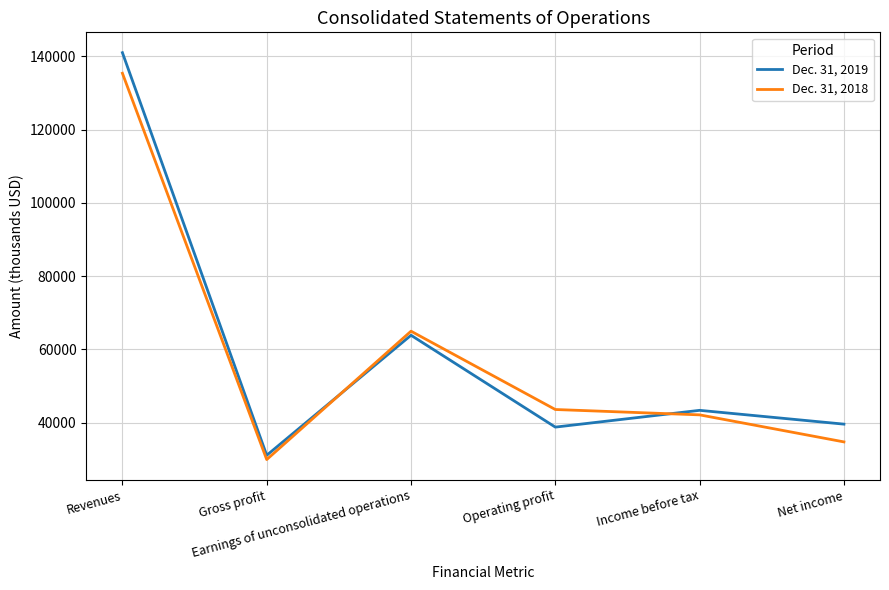

How many times do Dec. 31, 2019 and Dec. 31, 2018 cross each other?

2